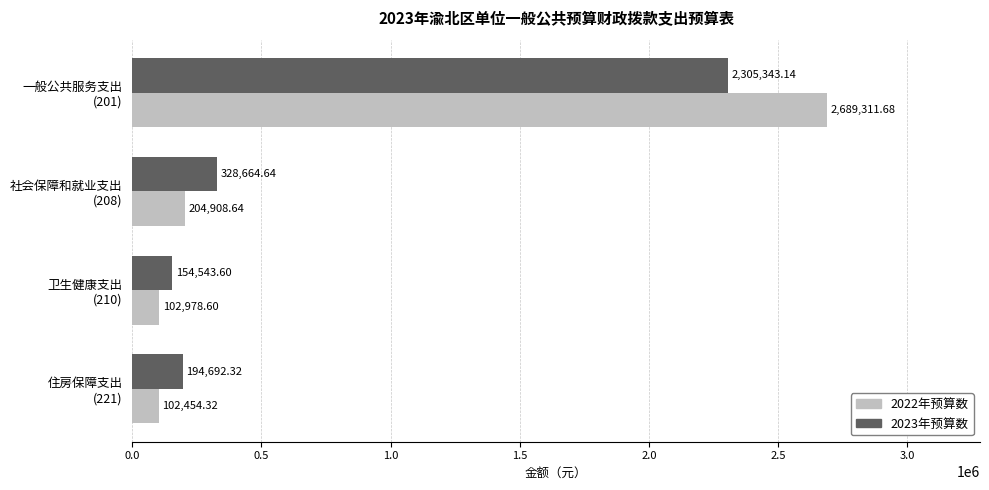

What is the lowest value of the 2023年预算数 series?

154543.6